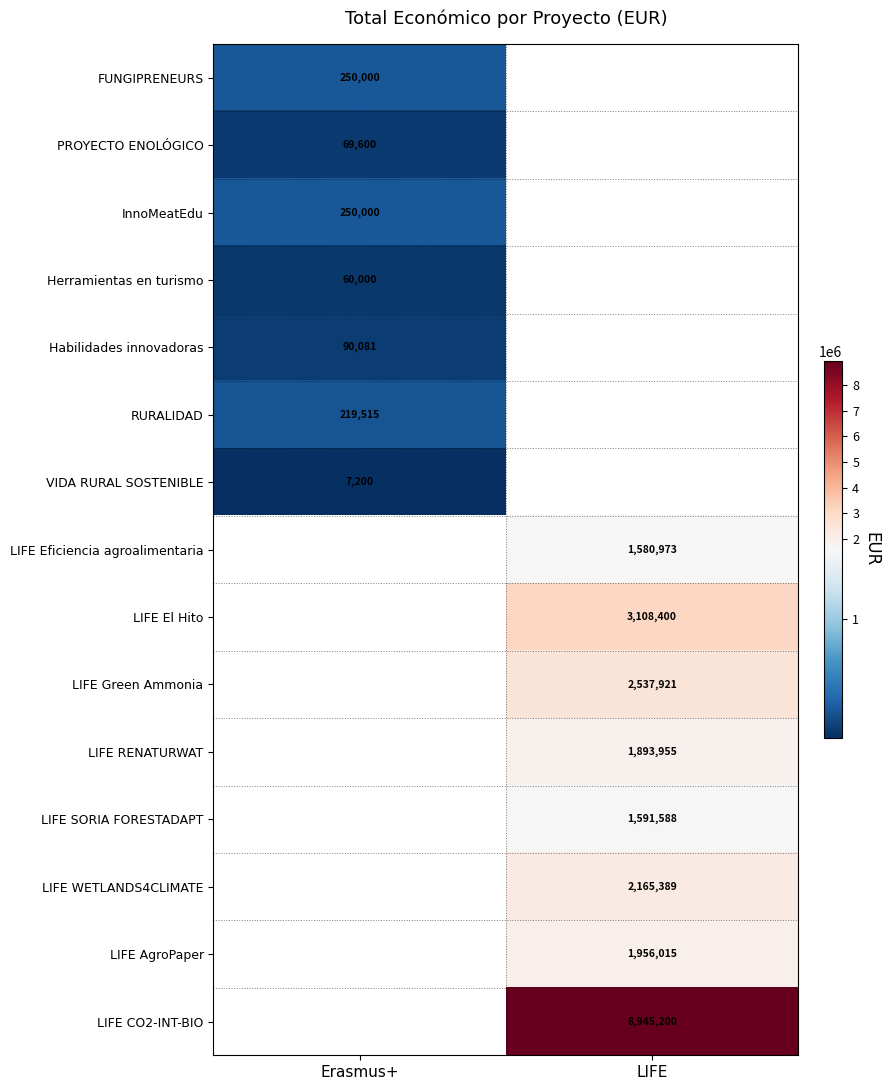

The RURALIDAD series shows 88675.4 at Erasmus+. True or false?

False